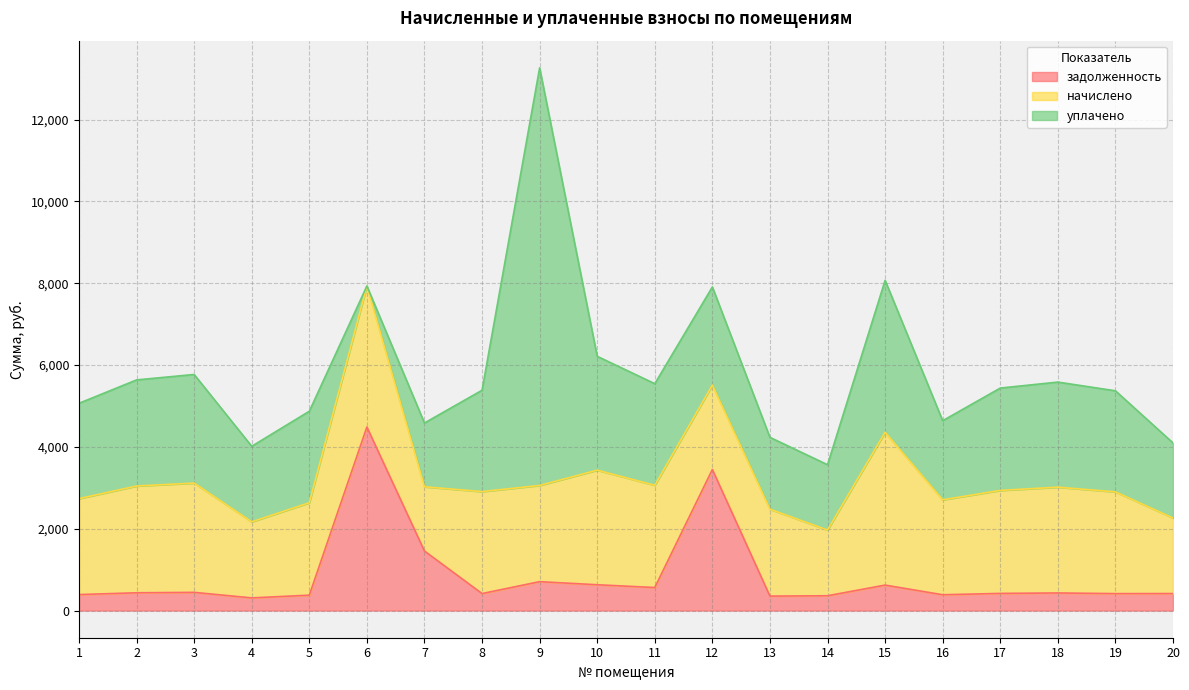

What is the difference between the начислено values at 4 and 5?

400.1